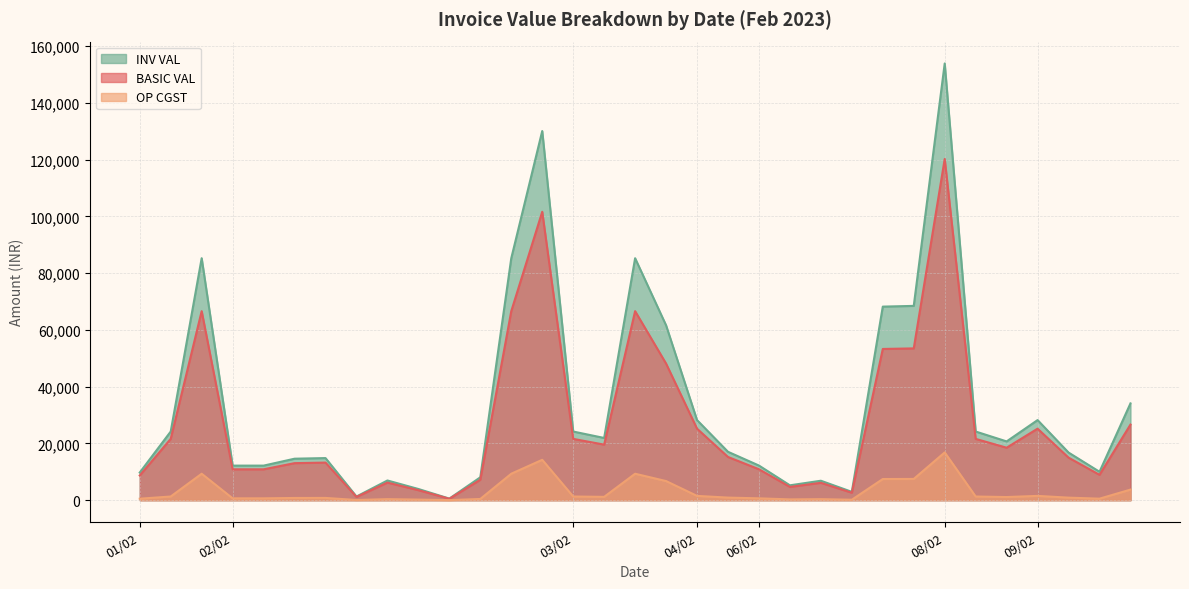

How many lines are shown in the chart?

3